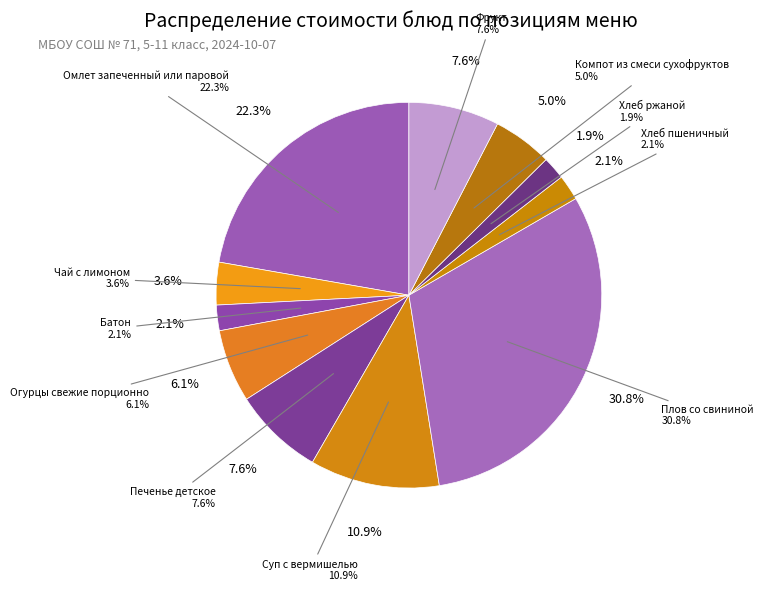

Does Печенье детское represent more than half of the total?

No